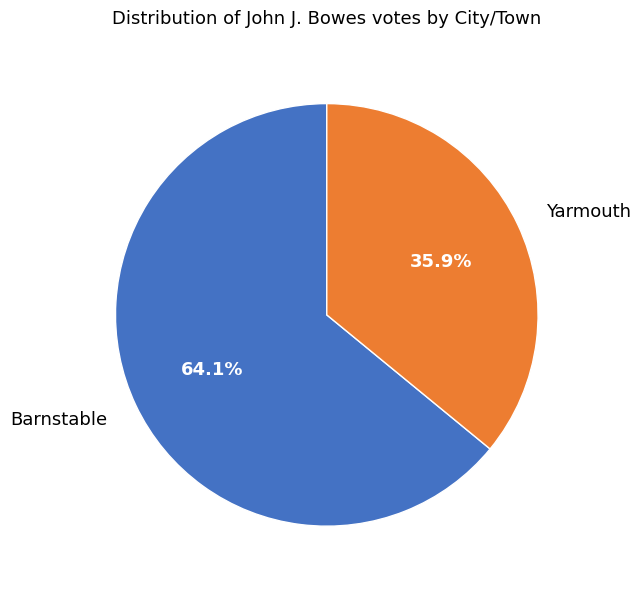

Rank the categories by value from lowest to highest.

Yarmouth, Barnstable